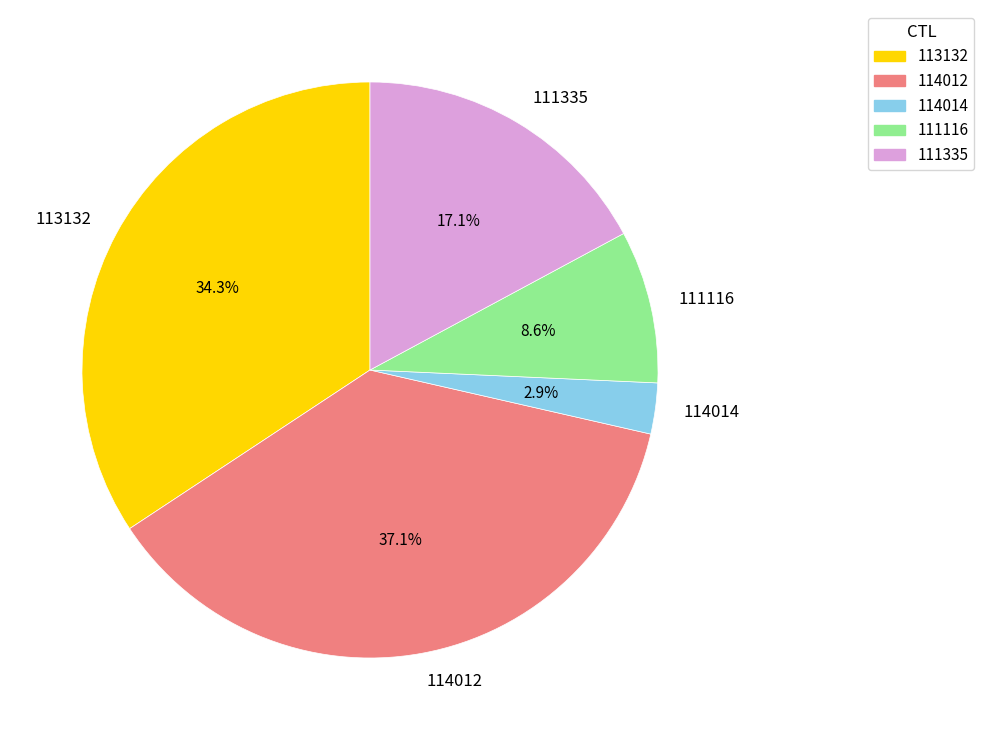

Which category has the smallest portion of the pie?

114014